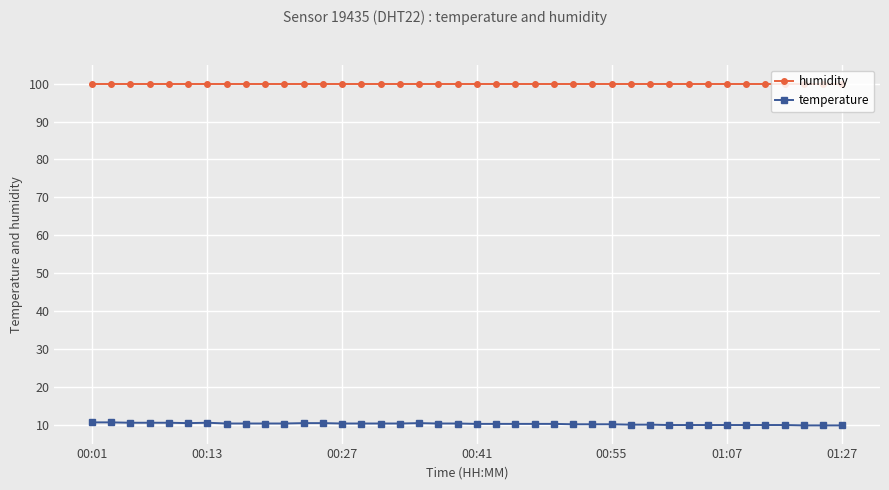

What is the average value of the humidity series?

99.9